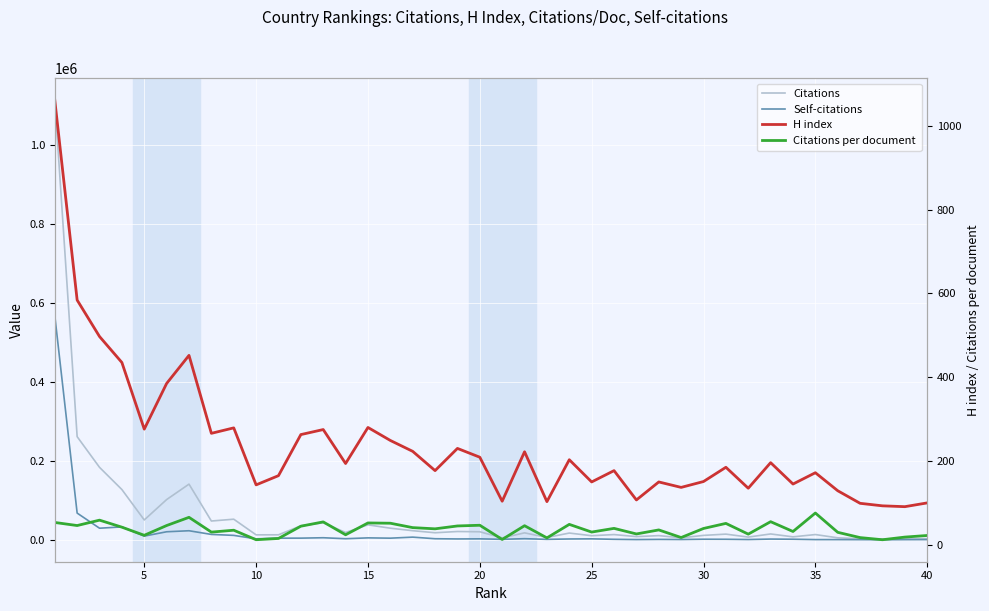

Reading right to left, extract all data points from this chart.

Citations: 3002.0	2707.0	1982.0	2822.0	5156.0	13423.0	7625.0	14952.0	7030.0	14508.0	11308.0	5207.0	10724.0	8217.0	13372.0	10493.0	17210.0	5981.0	17730.0	4985.0	20481.0	21143.0	17997.0	23209.0	29512.0	38032.0	18663.0	43345.0	35565.0	12799.0	12690.0	52298.0	47710.0	141104.0	102018.0	50388.0	127405.0	183658.0	261330.0	1113601.0
Self-citations: 644.0	525.0	284.0	490.0	610.0	655.0	1580.0	1983.0	809.0	1465.0	1581.0	847.0	1150.0	700.0	1379.0	2549.0	2220.0	1272.0	2969.0	1357.0	2576.0	2303.0	2835.0	6898.0	4259.0	5027.0	2883.0	5358.0	4341.0	4255.0	2557.0	11327.0	13762.0	23073.0	20482.0	9492.0	32768.0	29501.0	67781.0	568030.0
H index: 100.0	91.0	93.0	99.0	129.0	172.0	145.0	196.0	135.0	185.0	151.0	137.0	150.0	107.0	177.0	150.0	203.0	103.0	222.0	104.0	209.0	230.0	177.0	223.0	249.0	280.0	194.0	275.0	263.0	165.0	143.0	279.0	266.0	452.0	385.0	276.0	435.0	497.0	584.0	1061.0
Citations per document: 22.2	18.4	12.1	17.2	29.8	75.8	31.8	55.2	25.5	51.1	39.0	17.4	35.5	25.9	39.2	30.4	48.8	16.5	45.6	12.8	46.6	45.0	38.1	41.0	51.5	52.2	23.9	54.7	44.4	15.2	12.1	34.8	30.3	65.6	46.0	22.7	42.1	58.8	46.0	53.3